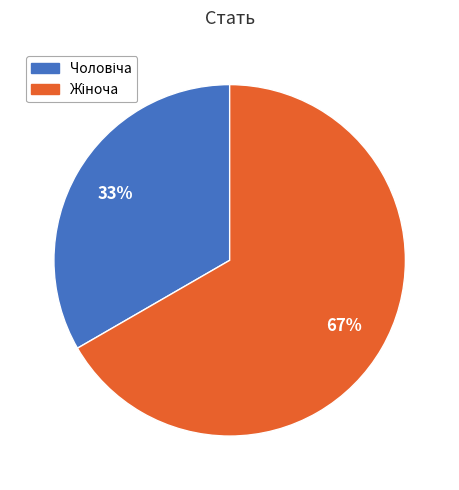

Count the number of slices in the pie.

2